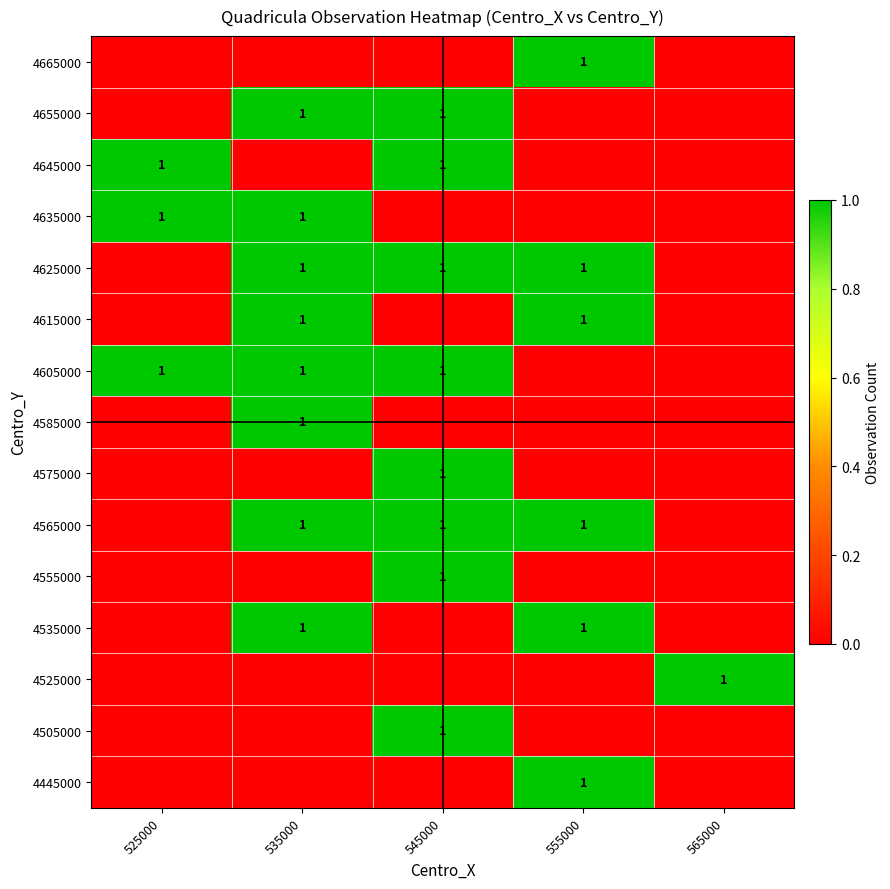

True or false: 4585000 has a value of 1 at 535000.

True